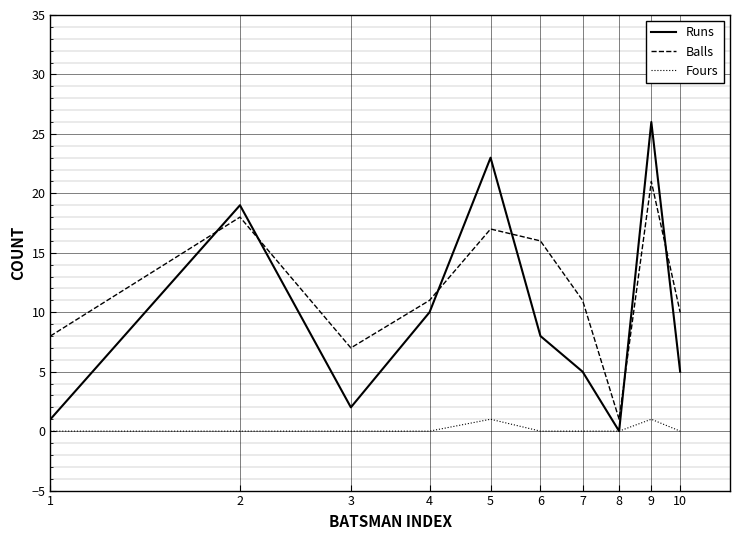

How many lines are shown in the chart?

3